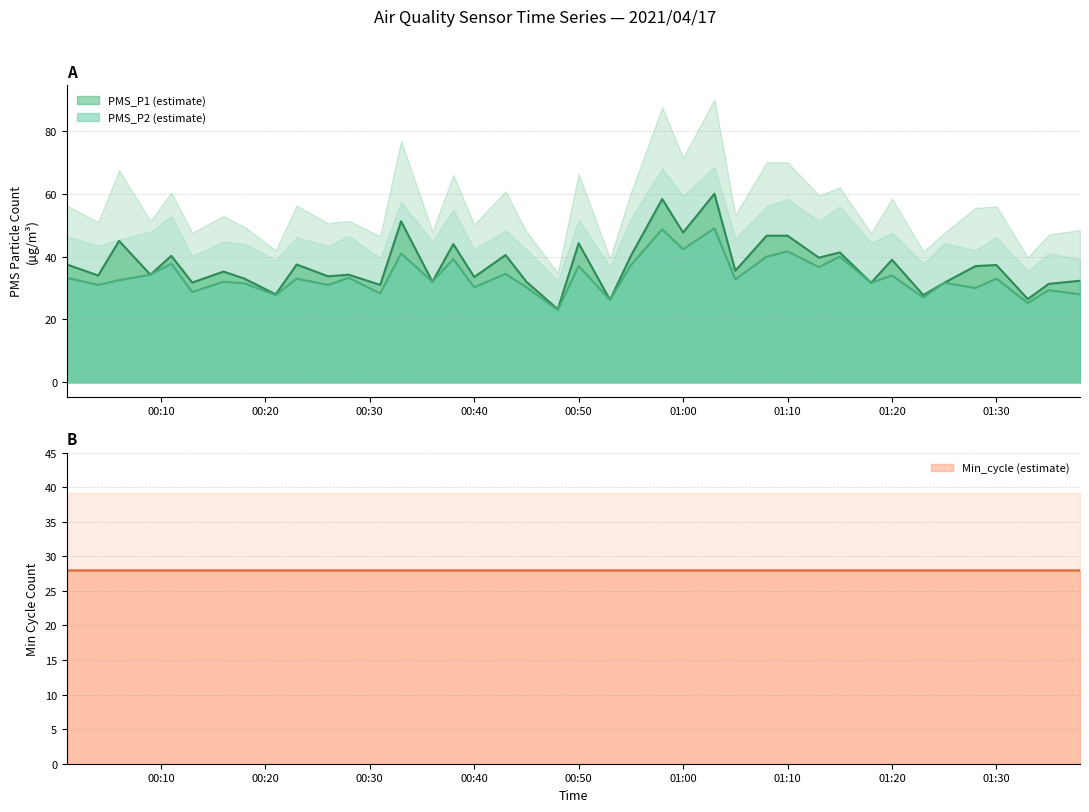

True or false: PMS_P1 has a value of 60.0 at 2021/04/17 00:28.

False